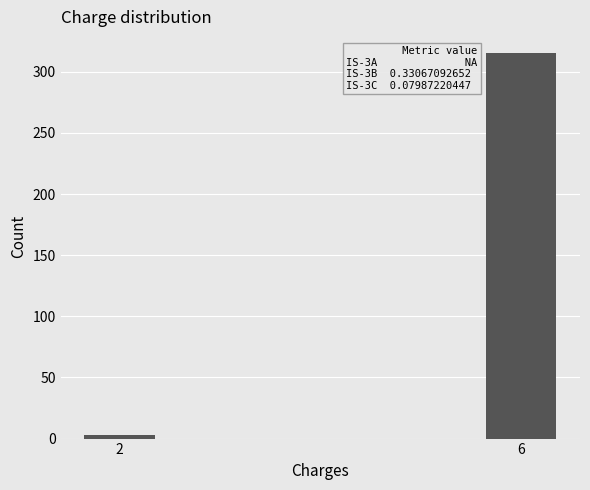

Reading right to left, what are all the values shown in this chart?

315	3